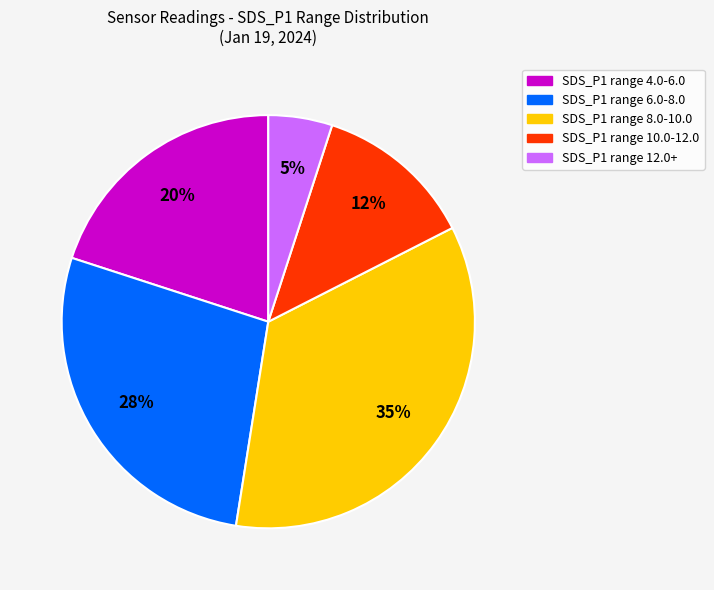

To the nearest percent, what is the difference between the largest and smallest slice percentages?

30%